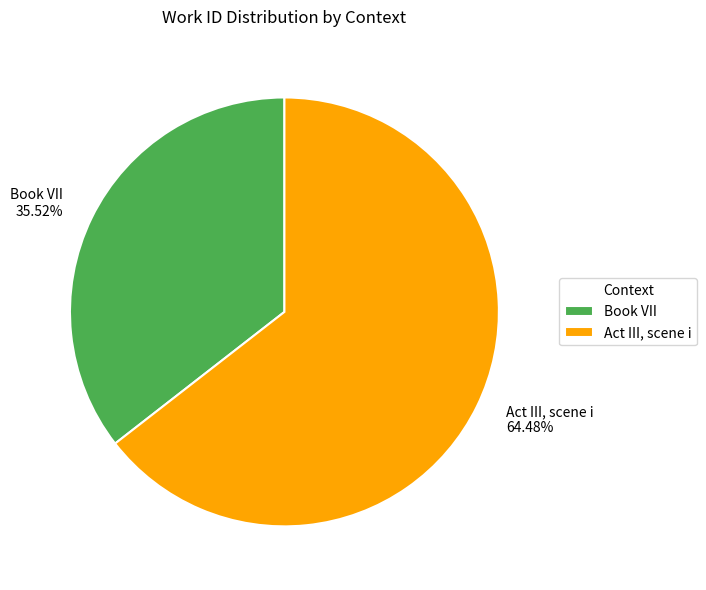

Approximately how many times larger is the value at Book VII compared to Act III, scene i?

0.6